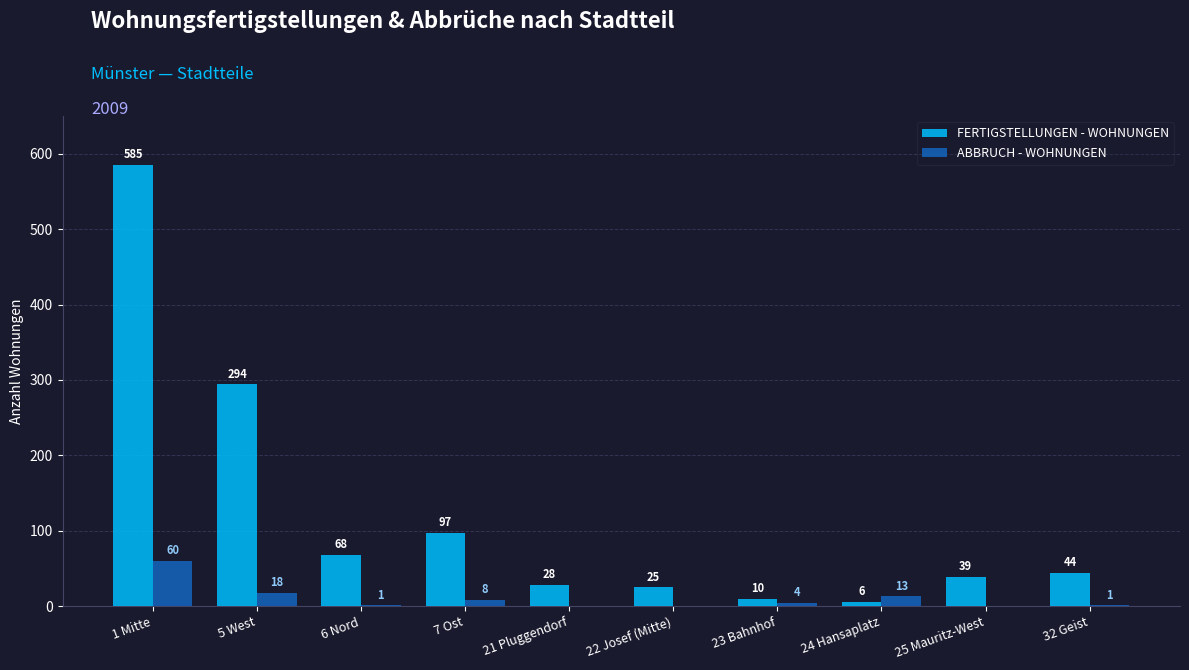

How many series are shown in this chart?

2